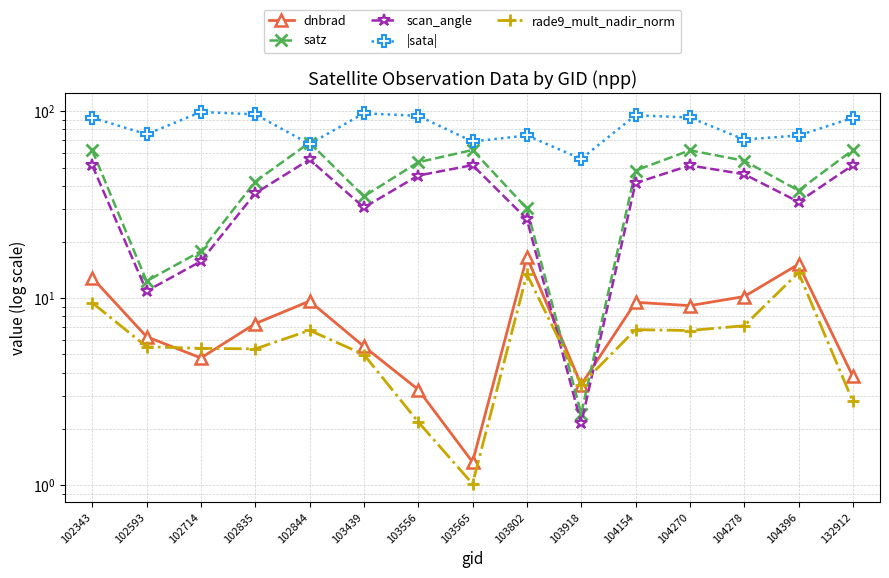

At which category does satz reach its first local peak?

102844